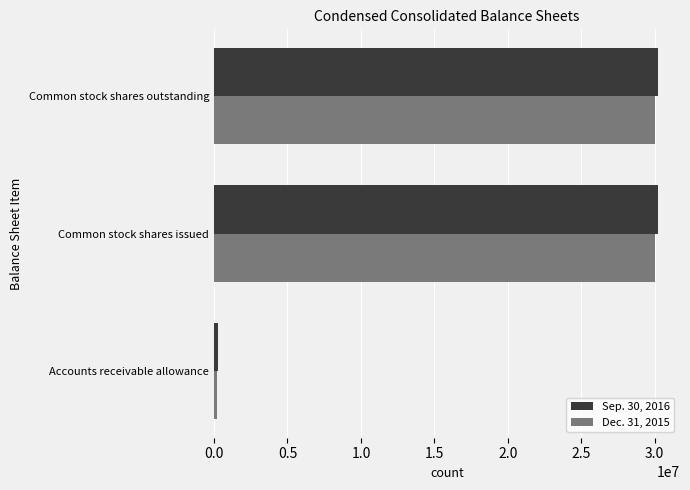

Which series has the largest range (max minus min)?

Sep. 30, 2016